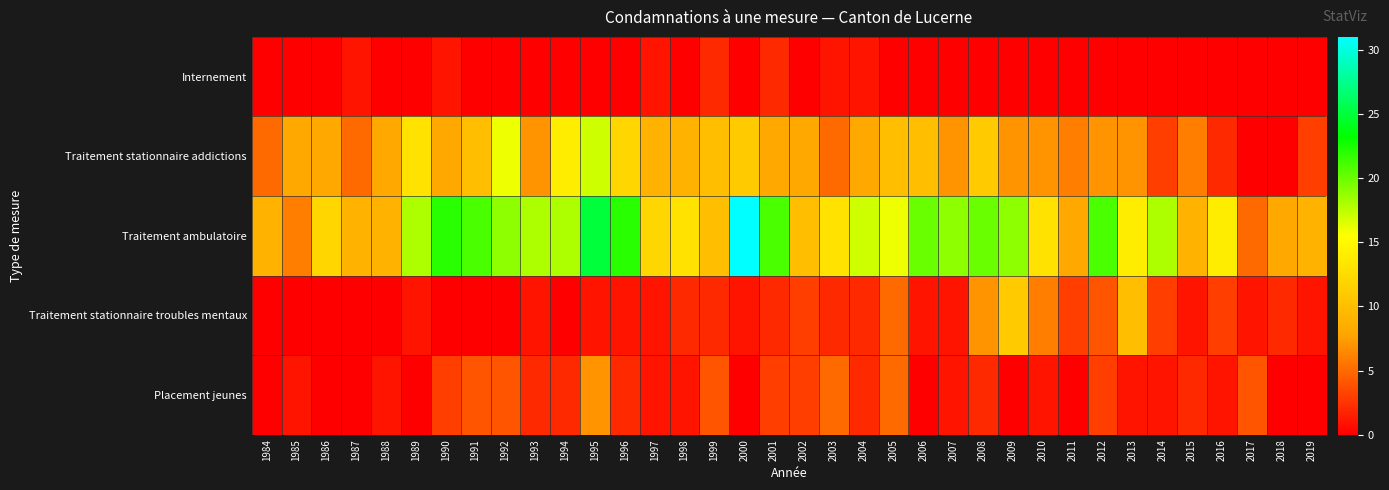

What is the total value across all series at 1991?

35